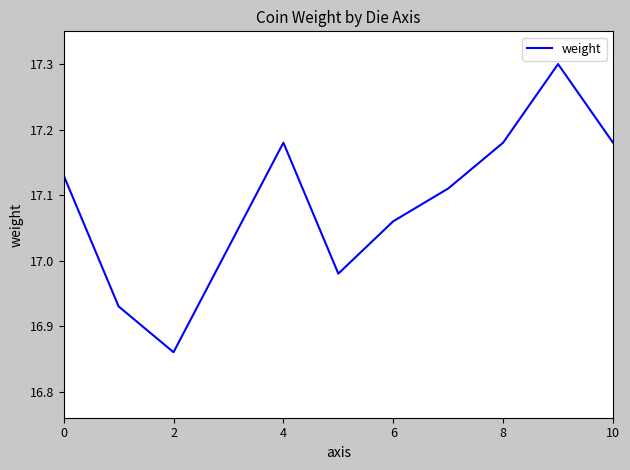

What is the difference between the maximum and minimum values?

0.4